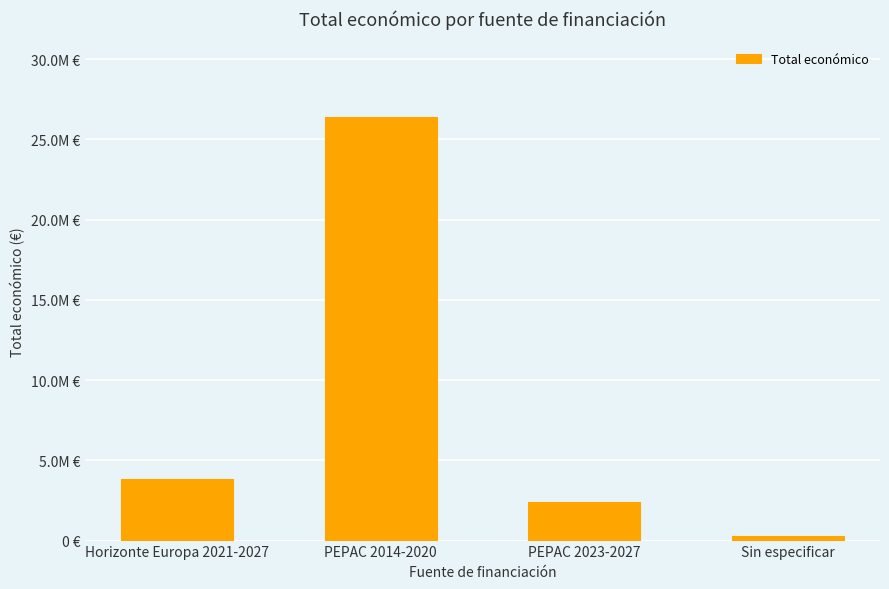

Does the chart contain any negative values?

No